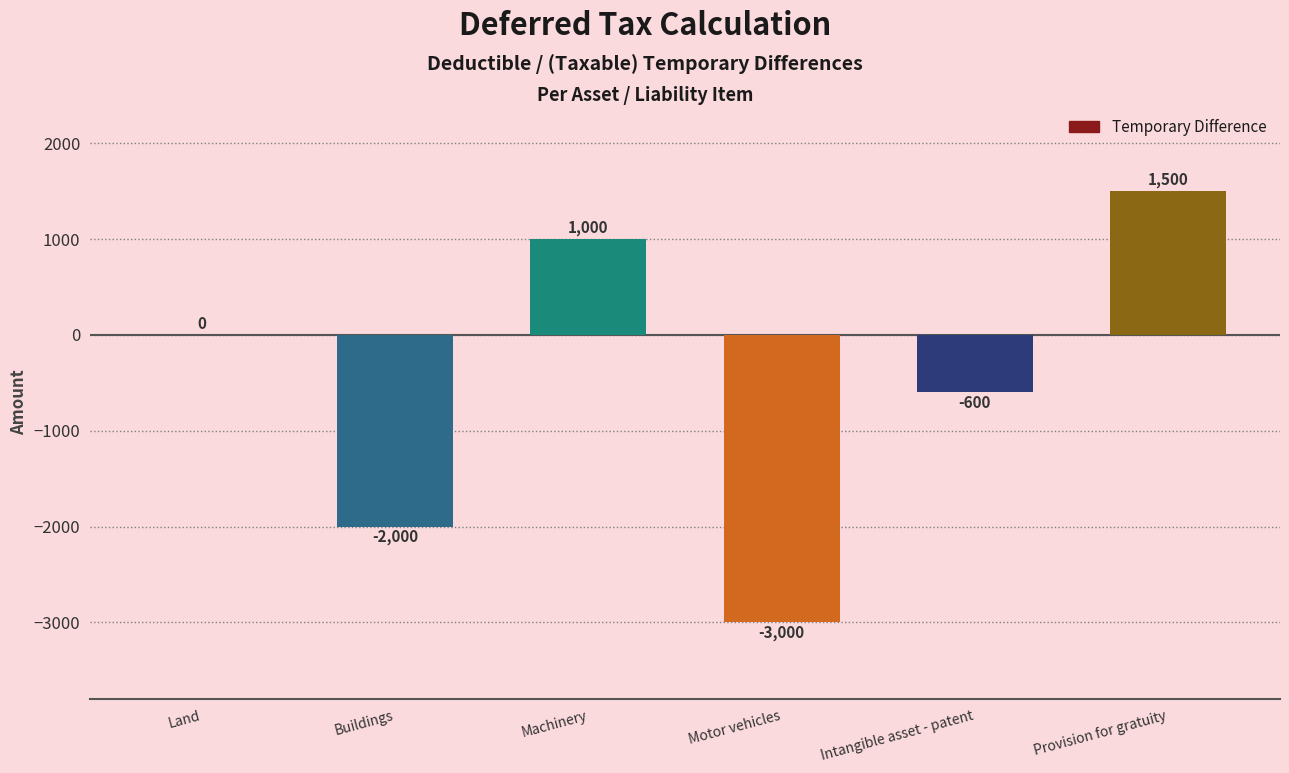

What is the greatest value displayed?

1500